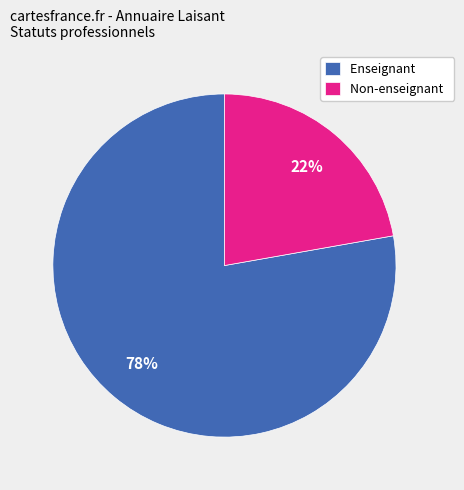

Approximately how many times larger is the value at Non-enseignant compared to Enseignant?

0.3